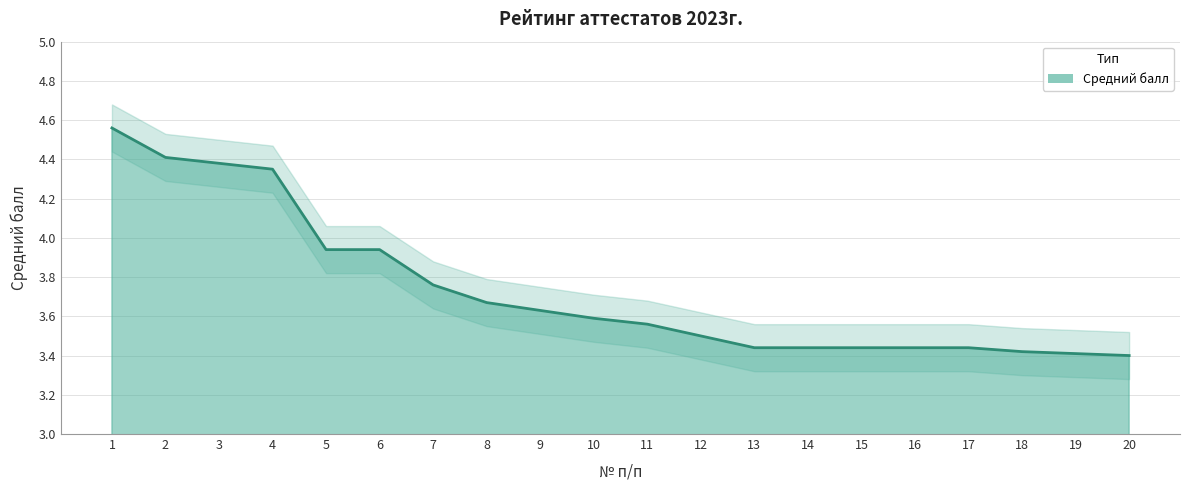

At which category does the chart reach its peak across all series?

1